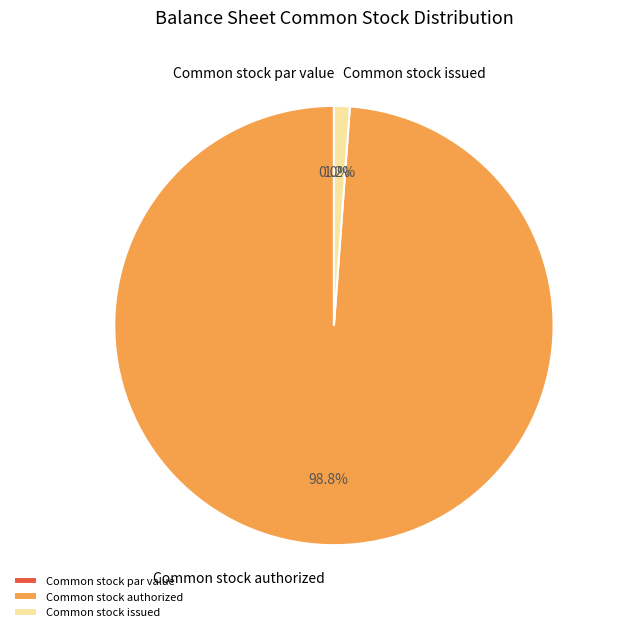

Which category accounts for the majority?

Common stock authorized